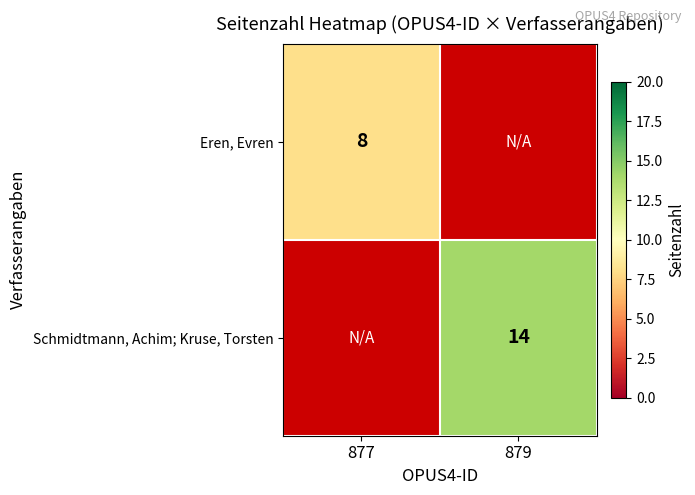

The value of Schmidtmann, Achim; Kruse, Torsten at 879 is 6. True or false?

False